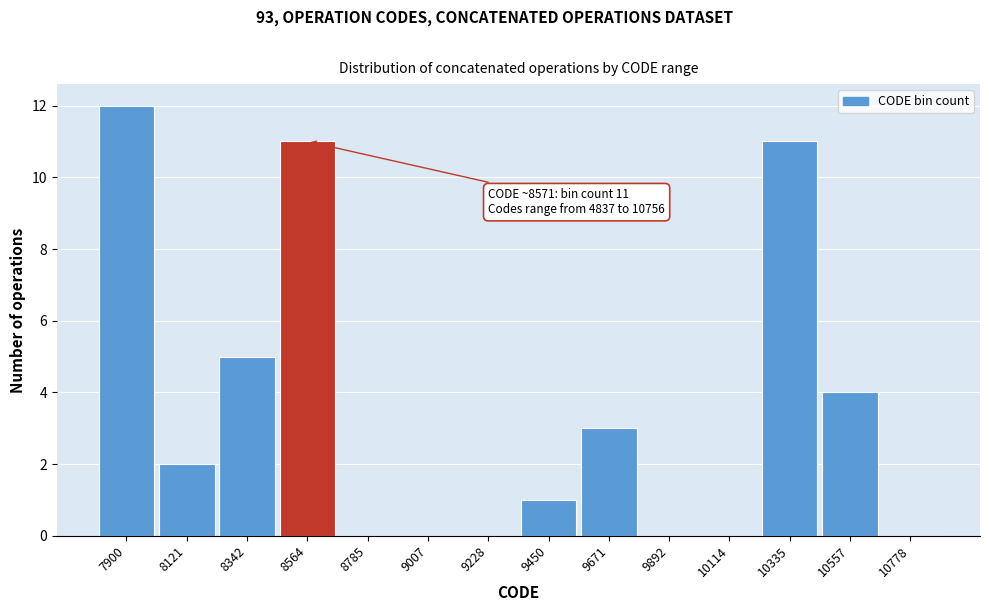

Reading left to right, what are all the values shown in this chart?

7900=12	8121=2	8342=5	8564=11	8785=0	9007=0	9228=0	9450=1	9671=3	9892=0	10114=0	10335=11	10557=4	10778=0